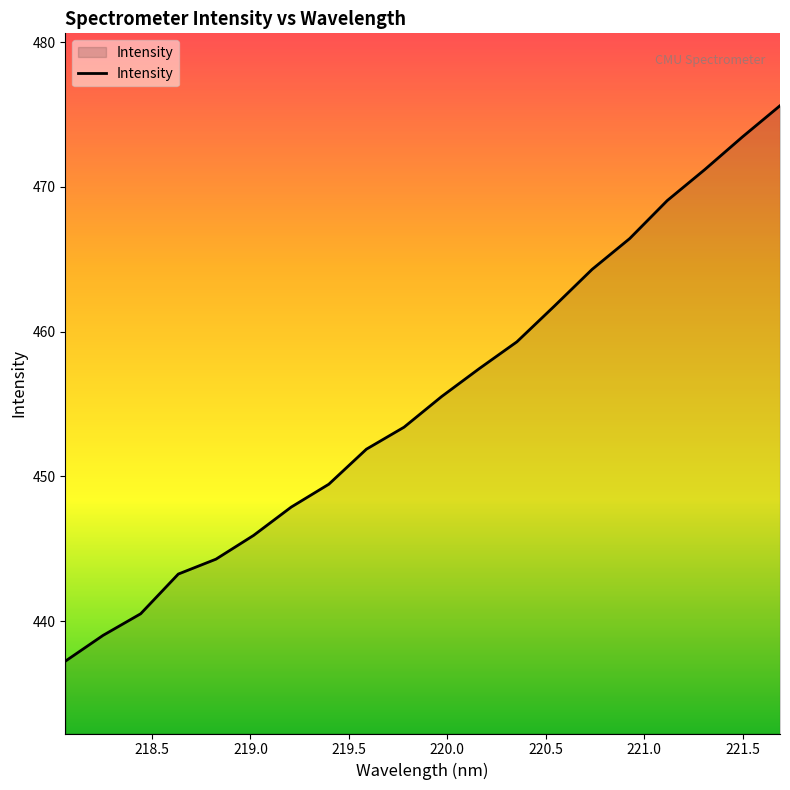

What is the smallest value displayed?

437.2